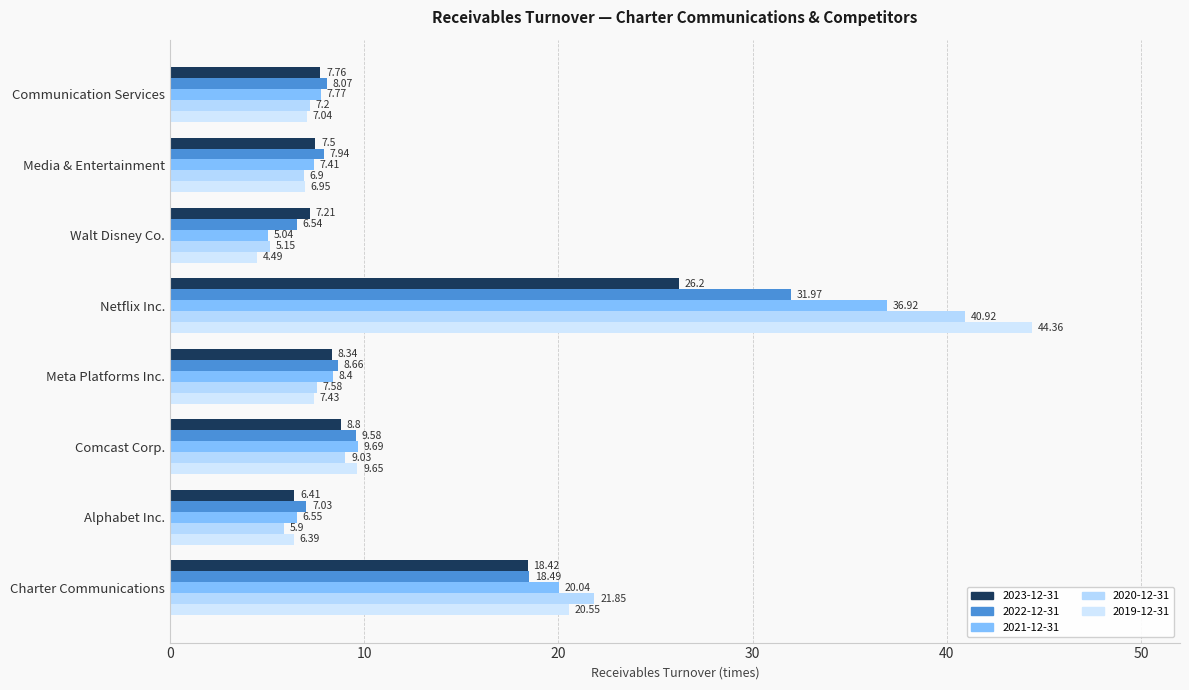

How many categories are shown in the chart?

8